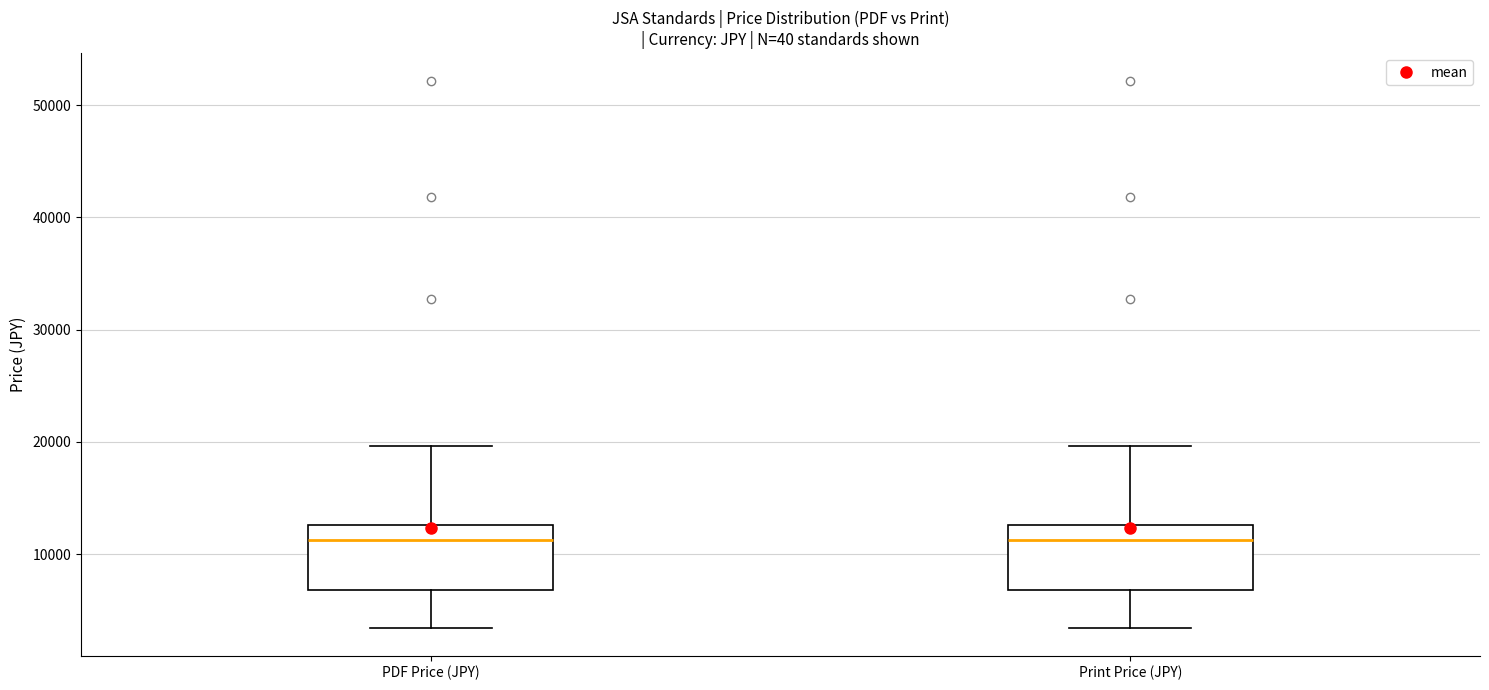

Reading left to right, transcribe this box plot: for each box, give where its median line is, the range the box spans, and where its two whiskers end, as read against the y-axis. The values are not printed on the chart, so give them approximately, as read against the axis.

PDF Price (JPY): median 11000, box 7000 to 13000, whiskers 3000 to 20000
Print Price (JPY): median 11000, box 7000 to 13000, whiskers 3000 to 20000